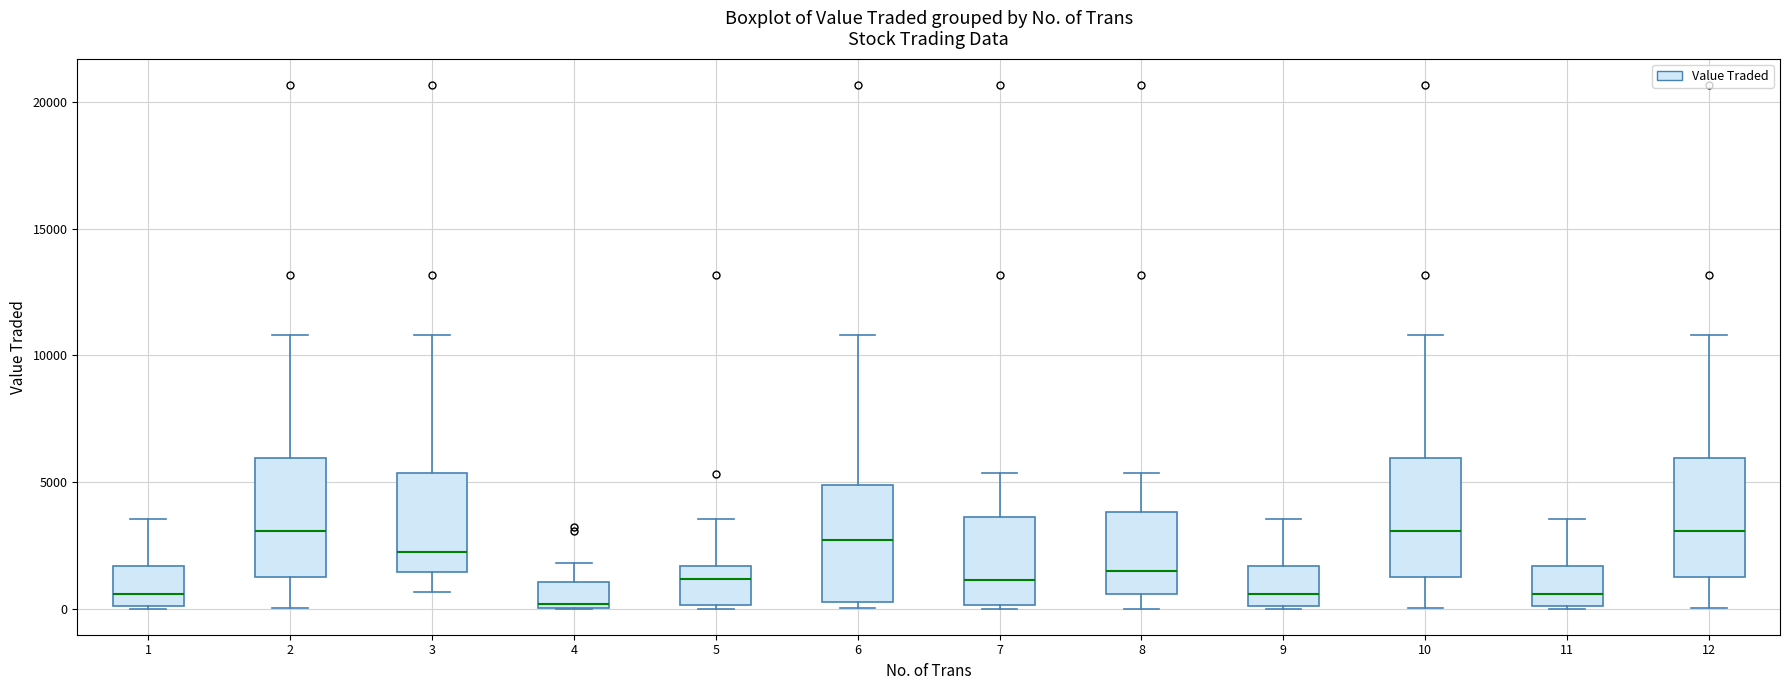

Reading left to right, transcribe this box plot: for each box, give where its median line is, the range the box spans, and where its two whiskers end, as read against the y-axis. The values are not printed on the chart, so give them approximately, as read against the axis.

1: median 500, box 0 to 1500, whiskers 0 to 3500
2: median 3000, box 1000 to 6000, whiskers 0 to 11000
3: median 2000, box 1500 to 5500, whiskers 500 to 11000
4: median 0, box 0 to 1000, whiskers 0 to 2000
5: median 1000, box 0 to 1500, whiskers 0 to 3500
6: median 2500, box 0 to 5000, whiskers 0 (just below the box's lower edge) to 11000
7: median 1000, box 0 to 3500, whiskers 0 to 5500
8: median 1500, box 500 to 4000, whiskers 0 to 5500
9: median 500, box 0 to 1500, whiskers 0 to 3500
10: median 3000, box 1000 to 6000, whiskers 0 to 11000
11: median 500, box 0 to 1500, whiskers 0 to 3500
12: median 3000, box 1000 to 6000, whiskers 0 to 11000